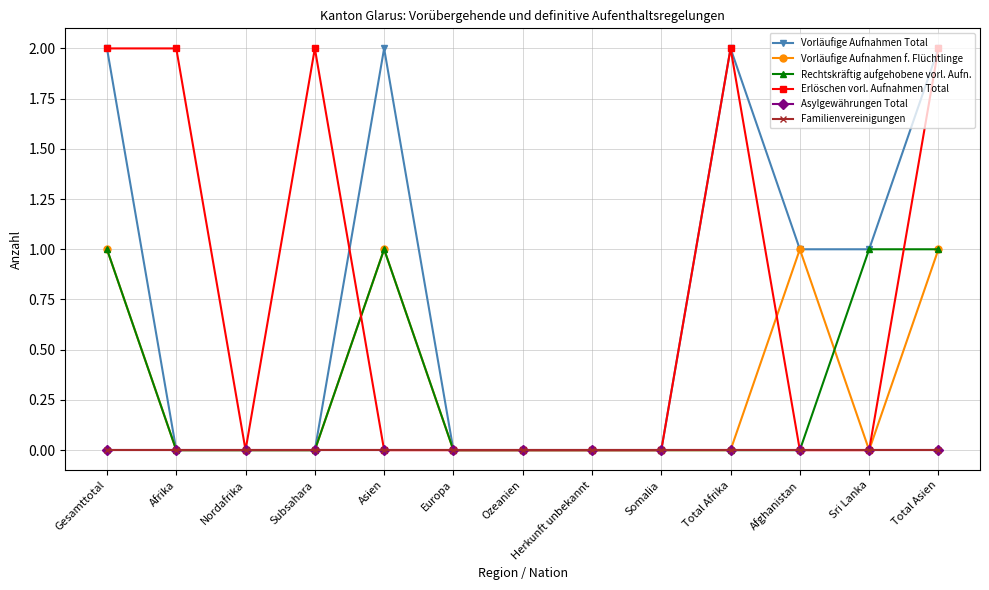

True or false: Asylgewährungen Total and Vorläufige Aufnahmen Total intersect in this chart.

False